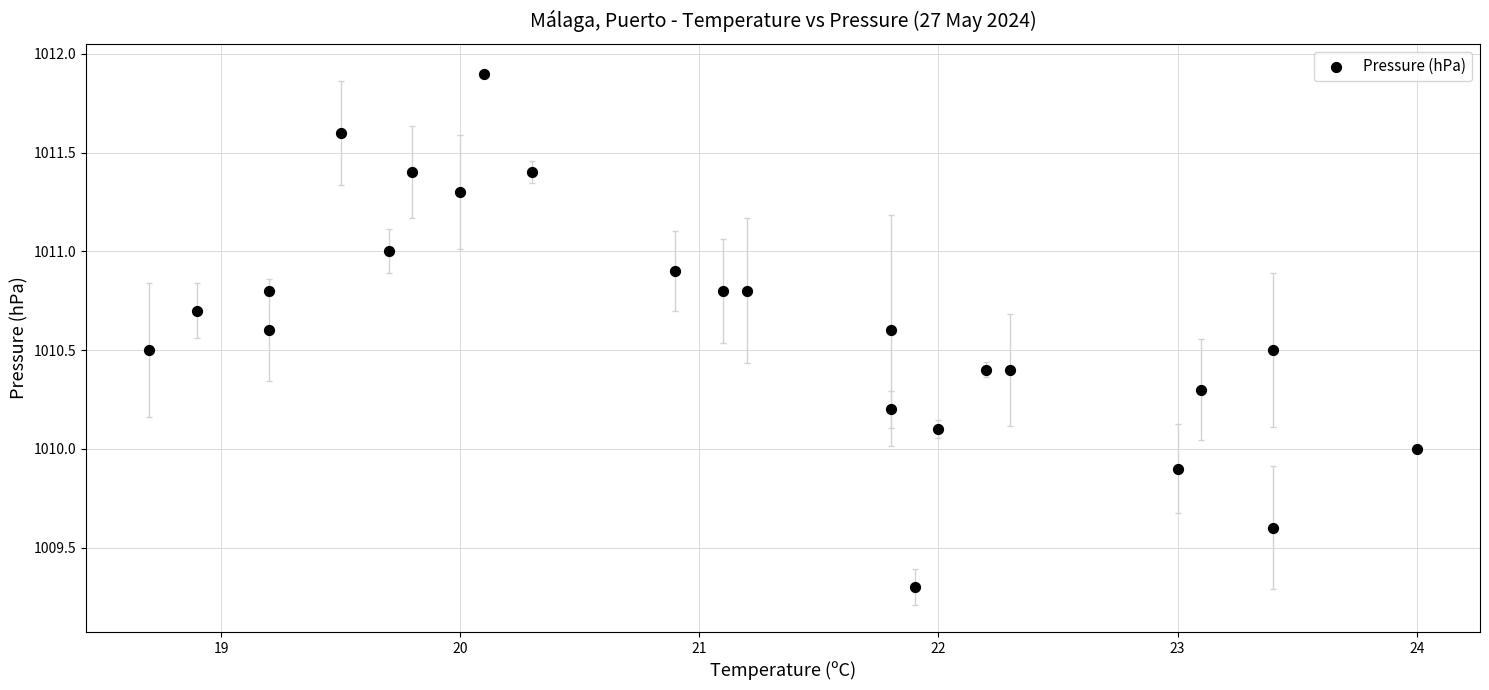

What is the range of X values (max minus min)?

5.3